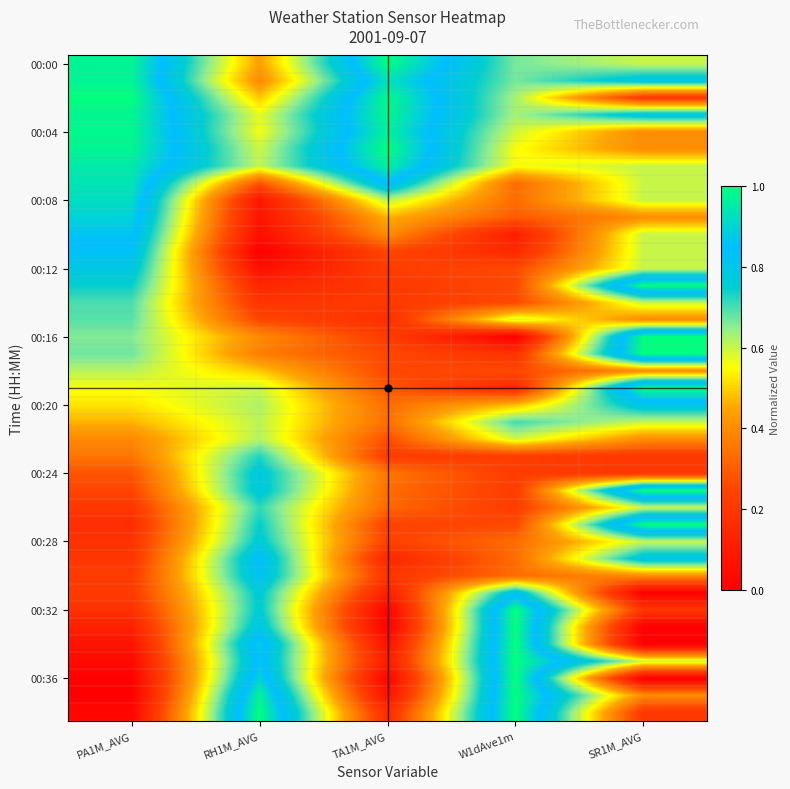

At how many categories does at least one series exceed 0?

5